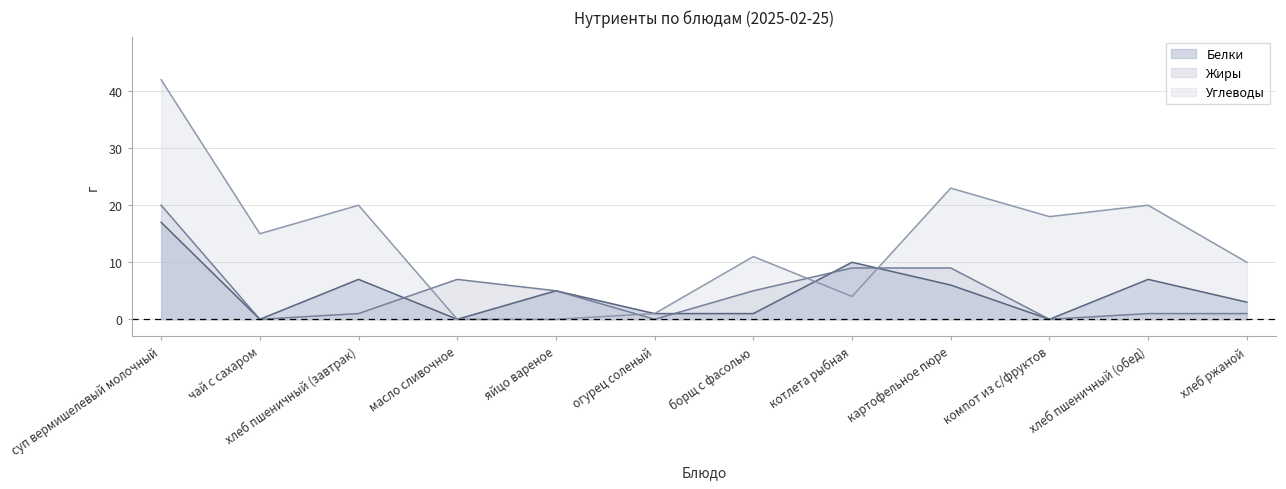

Rank the series at суп вермишелевый молочный from highest to lowest value.

Углеводы, Жиры, Белки